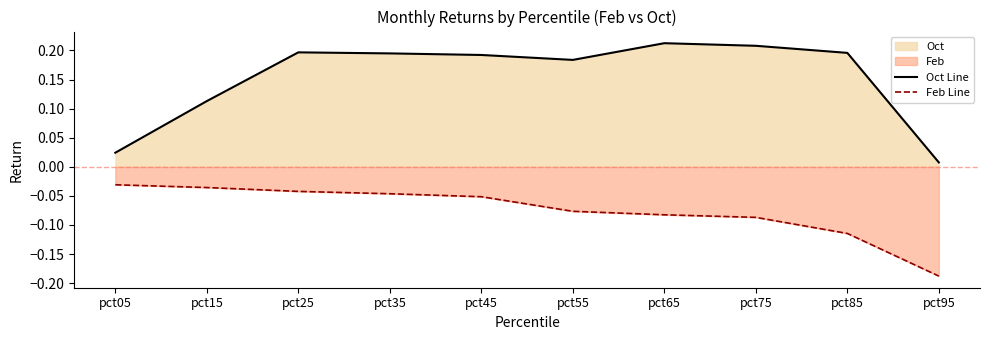

What is the greatest value displayed?

0.2